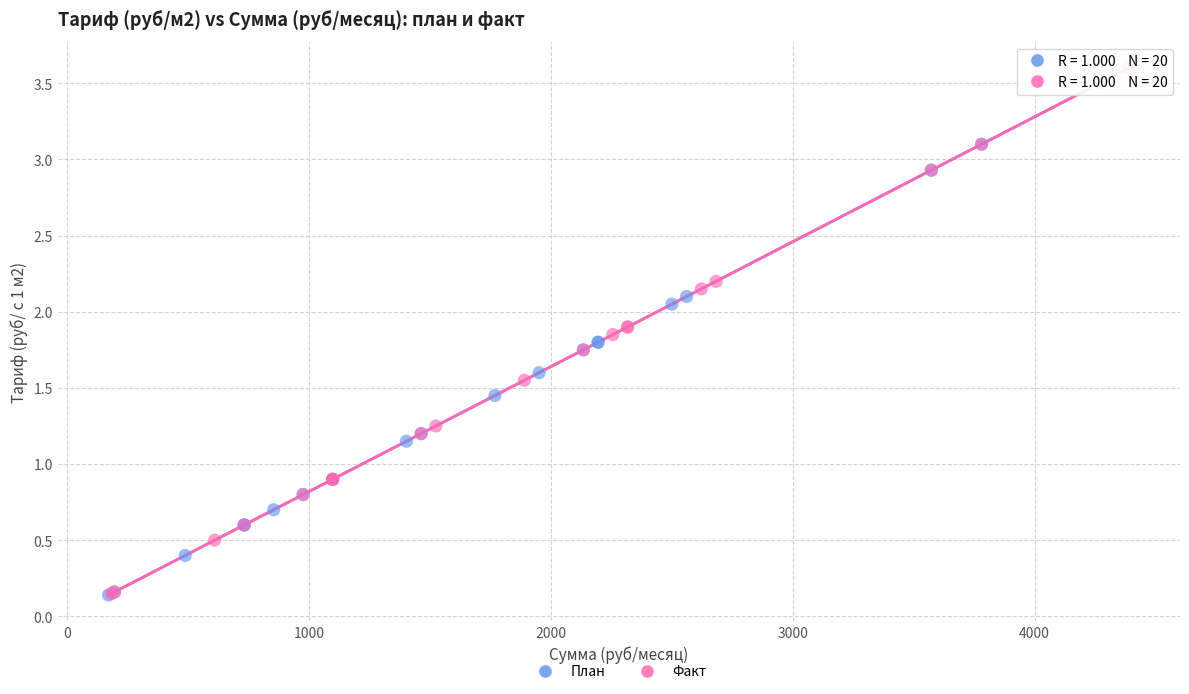

Which series contains the highest Y value?

Факт